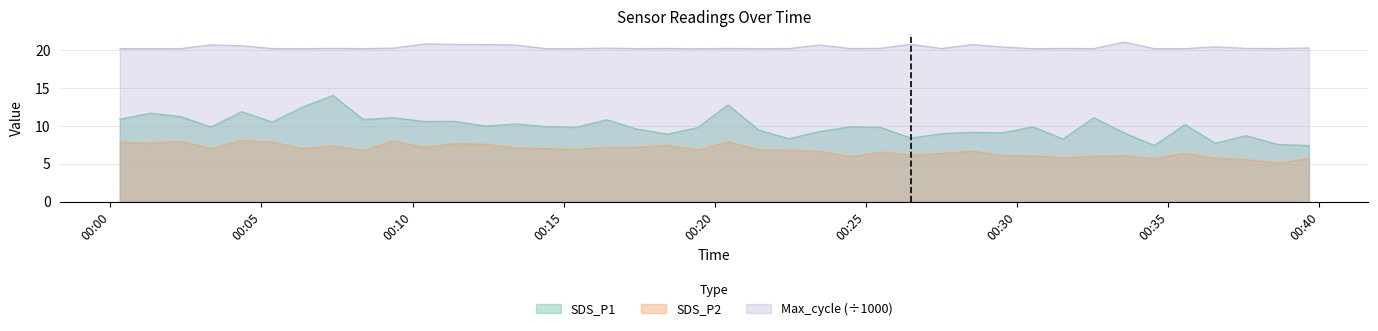

At which label is Max_cycle closest to 20?

2024/01/20 00:19:26